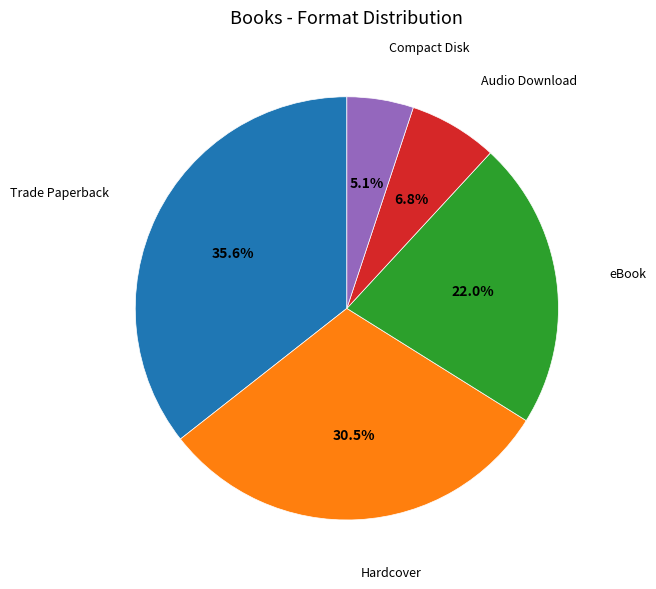

What is the smallest slice in the pie chart?

Compact Disk